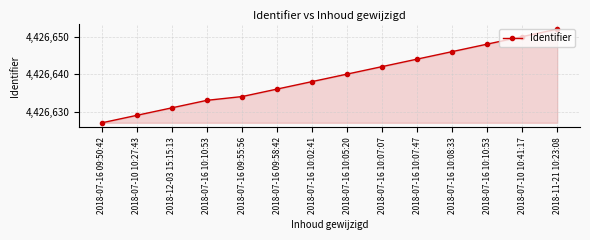

The chart shows a value of 4426644 at 2018-07-16 10:07:47. True or false?

True